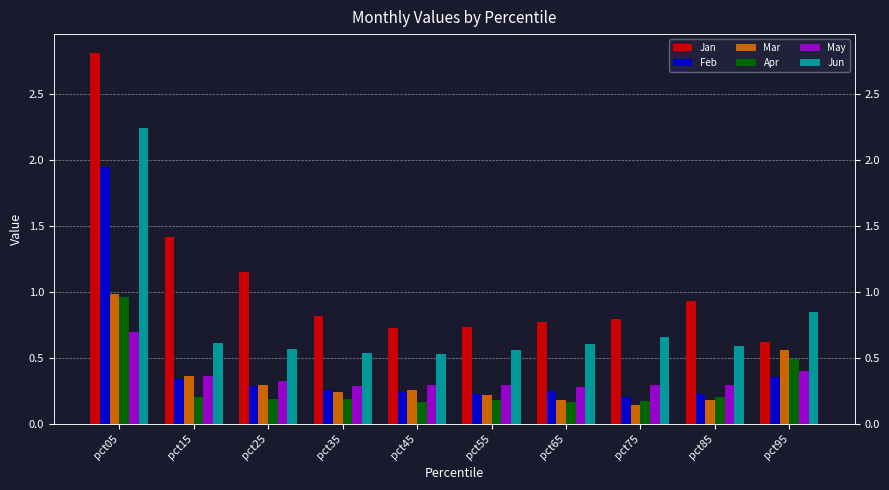

Which series has the largest total across all categories?

Jan